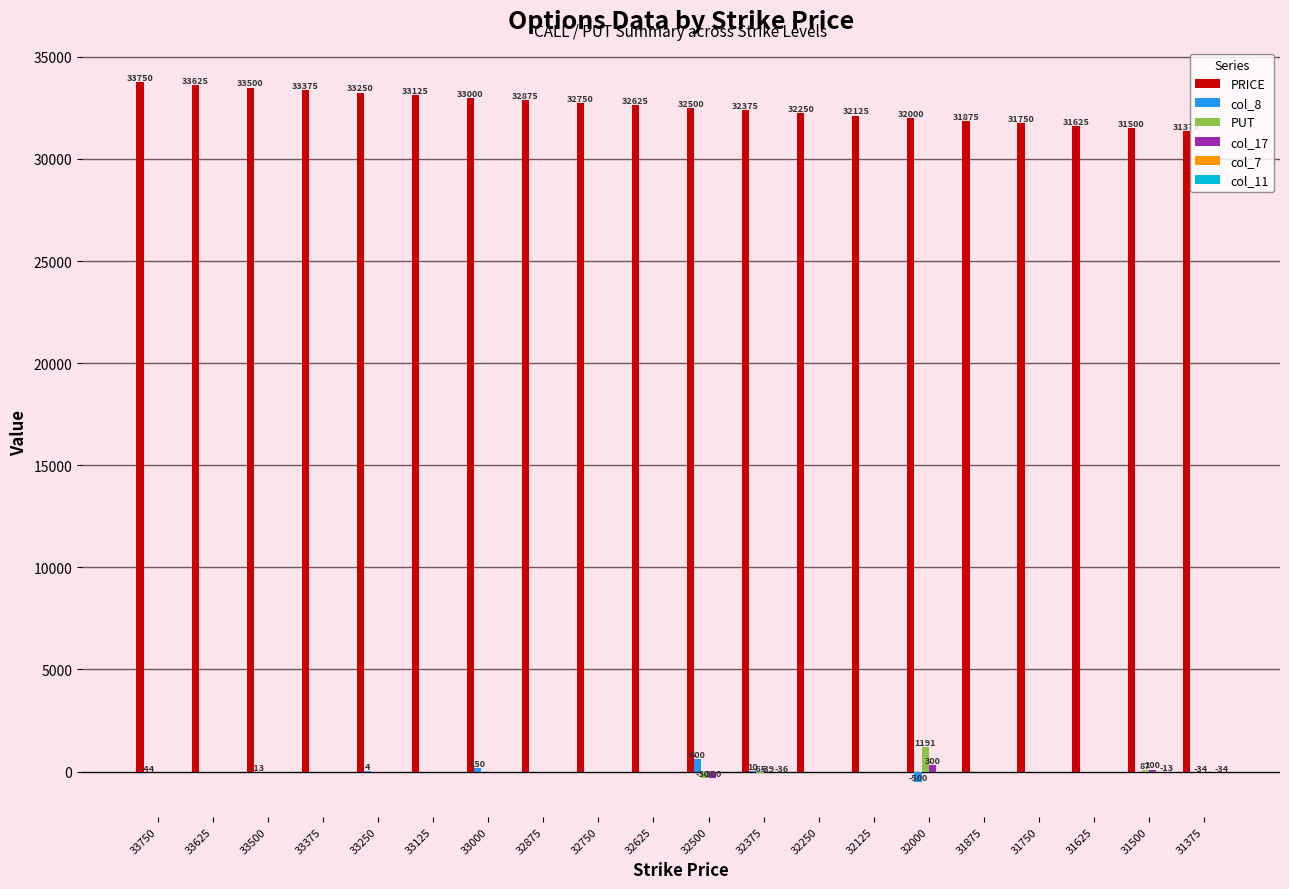

Is it true that col_8 equals 0 at 31500?

True